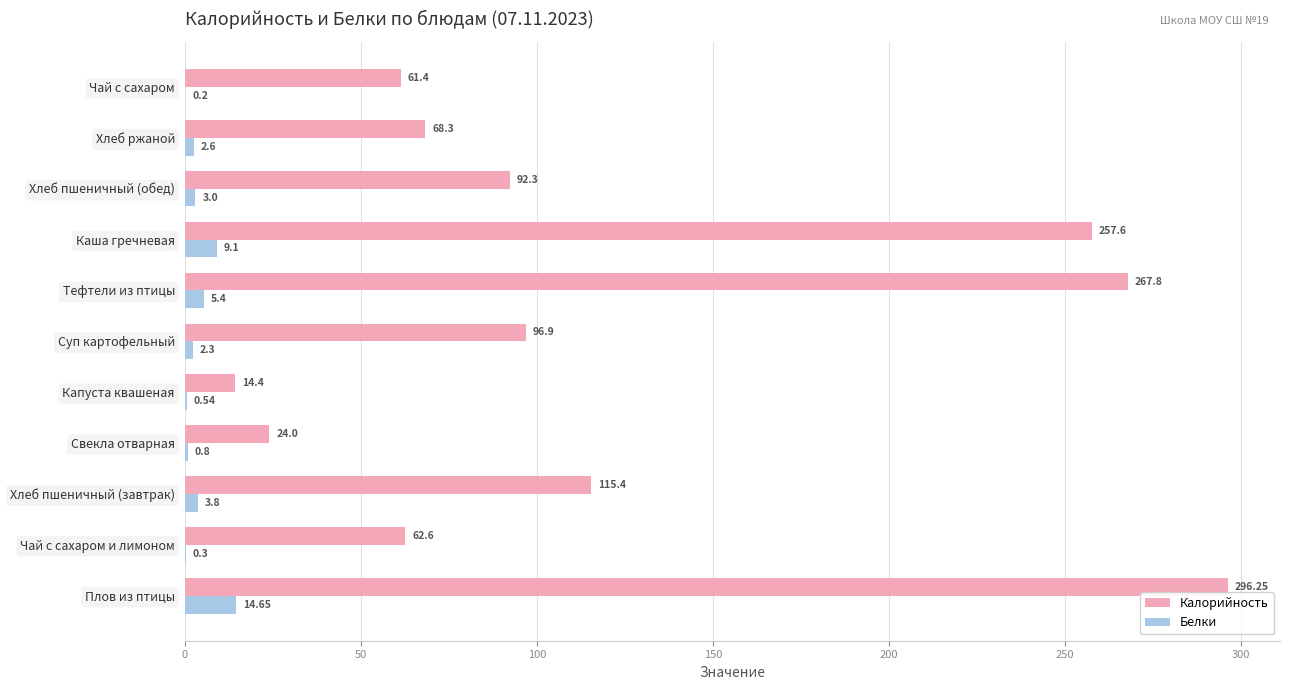

Which series has the largest total across all categories?

Калорийность